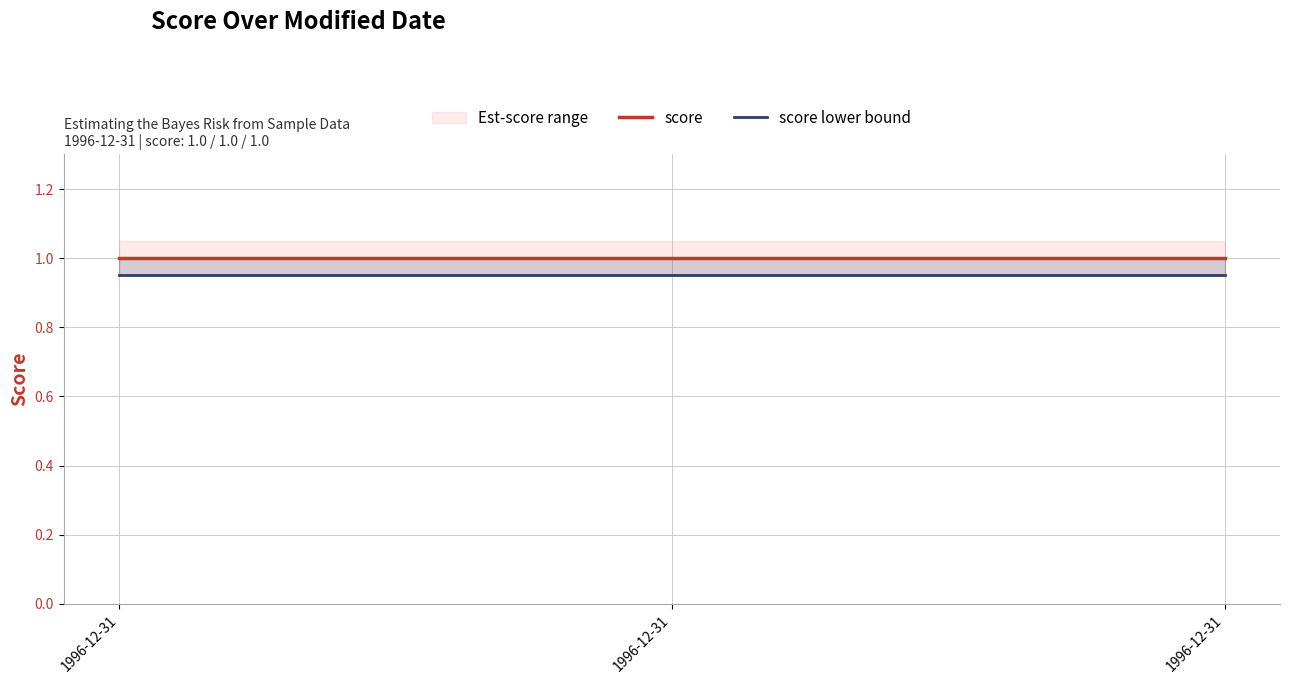

Is it true that score equals 1.0 at 1996-12-31?

True